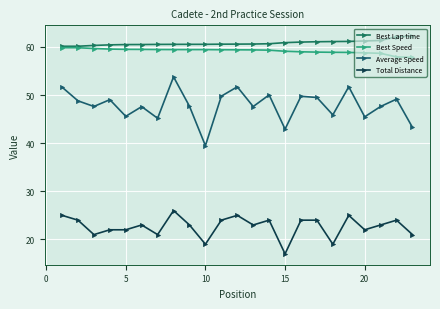

True or false: Total Distance has more than 1 points higher than both neighbors.

True